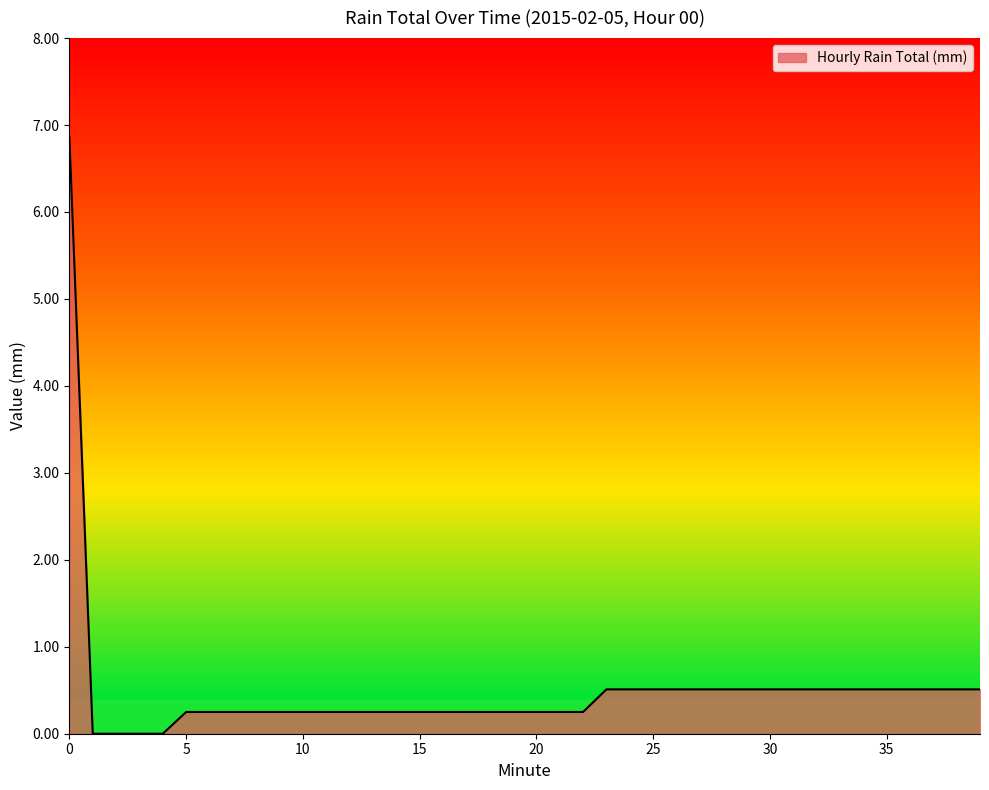

What is the greatest value displayed?

6.9